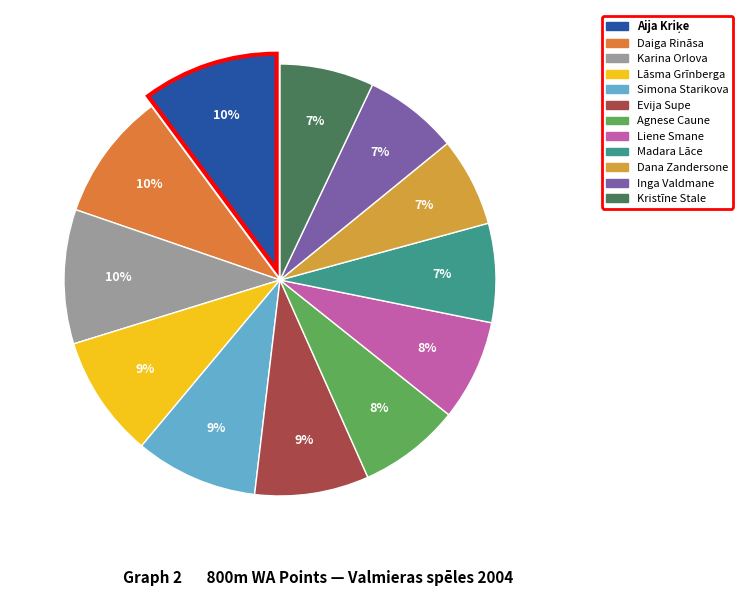

True or false: Karina Orlova accounts for 3% of the total.

False